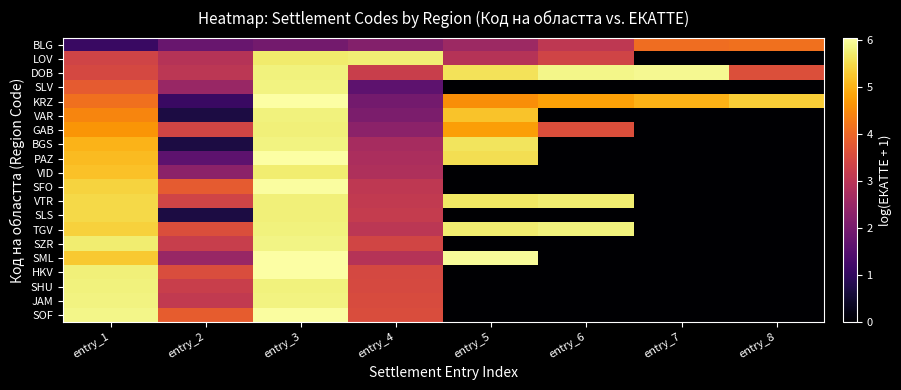

Rank the series at entry_2 from highest to lowest value.

SOF, SFO, TGV, HKV, GAB, VTR, SHU, SZR, JAM, DOB, LOV, SLV, SML, VID, BLG, PAZ, KRZ, VAR, BGS, SLS